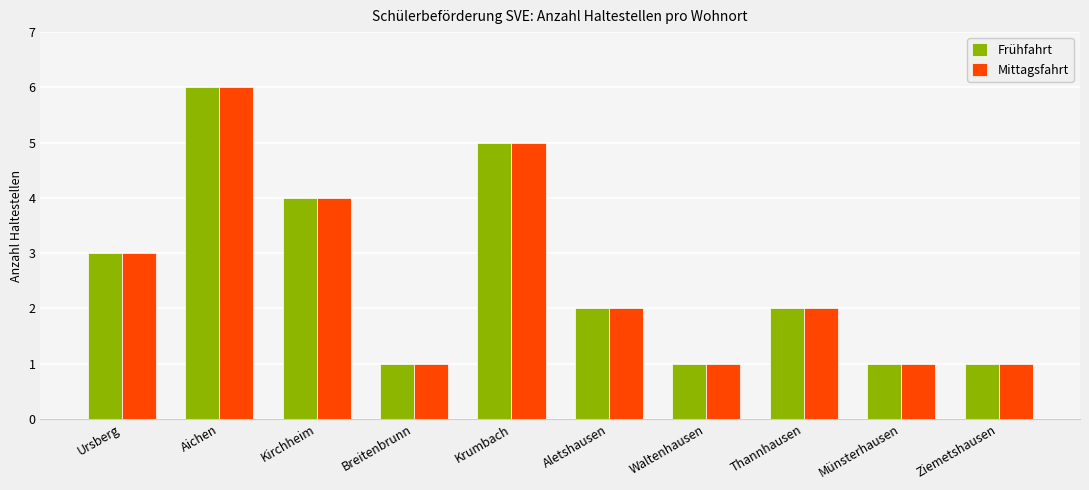

What position from the right is Kirchheim?

8